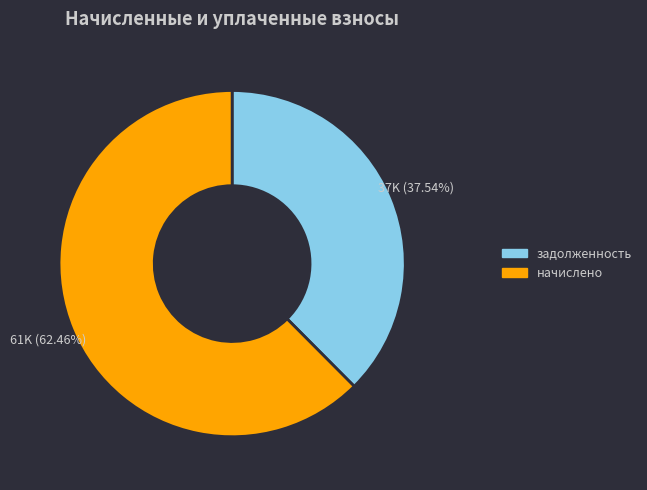

Rank the categories by value from highest to lowest.

начислено, задолженность